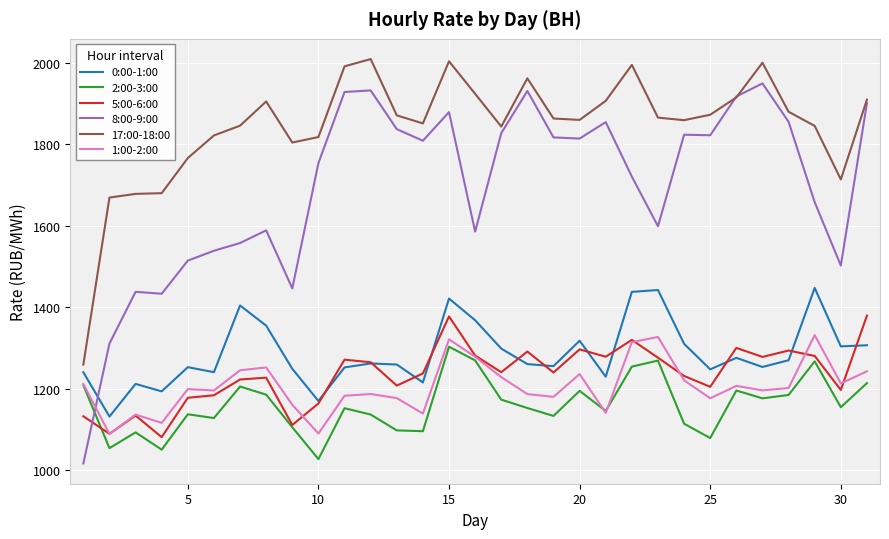

How many lines are shown in the chart?

6